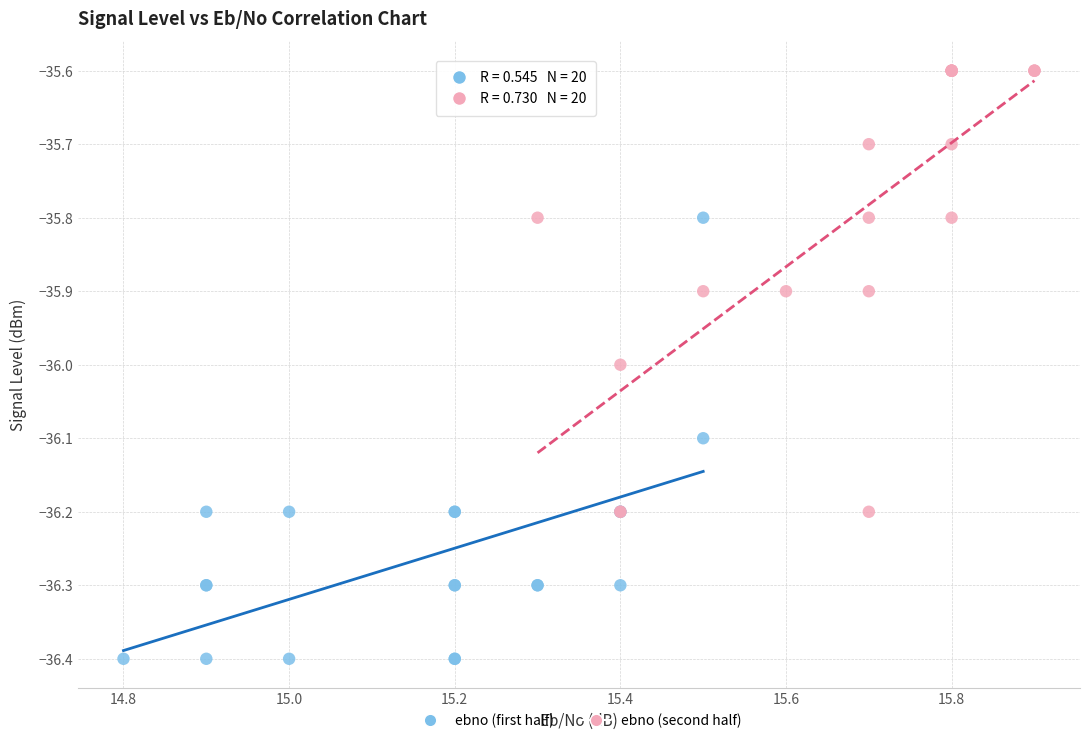

Which series contains the highest Y value?

ebno (second half)